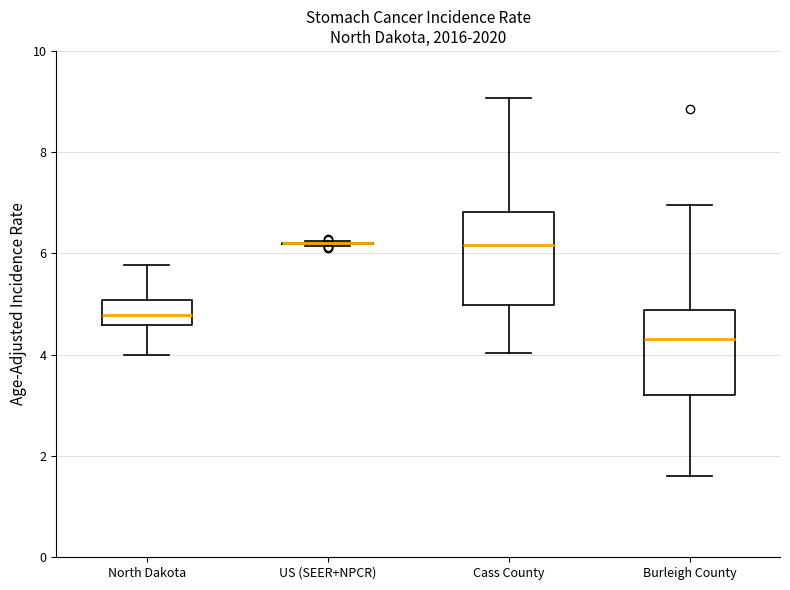

Reading left to right, transcribe this box plot: for each box, give where its median line is, the range the box spans, and where its two whiskers end, as read against the y-axis. The values are not printed on the chart, so give them approximately, as read against the axis.

North Dakota: median 4.8, box 4.6 to 5.0, whiskers 4.0 to 5.8
US (SEER+NPCR): box collapsed to a line at 6.2, whiskers 6.2 to 6.2
Cass County: median 6.2, box 5.0 to 6.8, whiskers 4.0 to 9.0
Burleigh County: median 4.4, box 3.2 to 4.8, whiskers 1.6 to 7.0